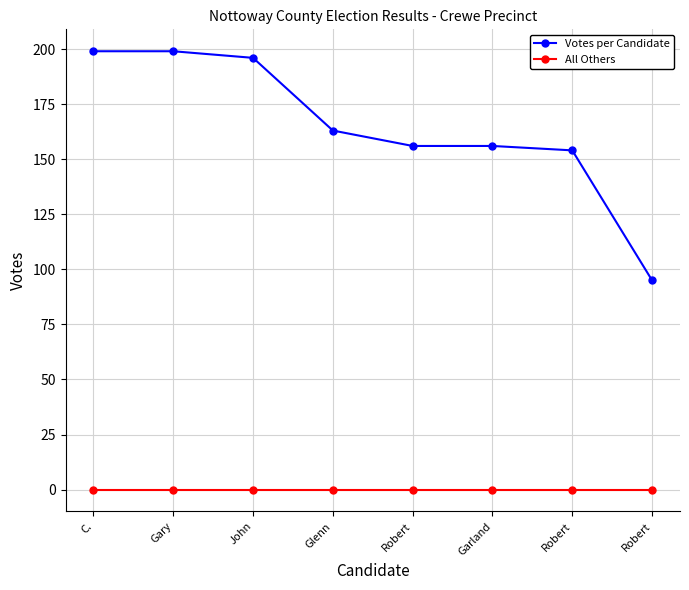

At which label is Votes per Candidate closest to 147?

Robert